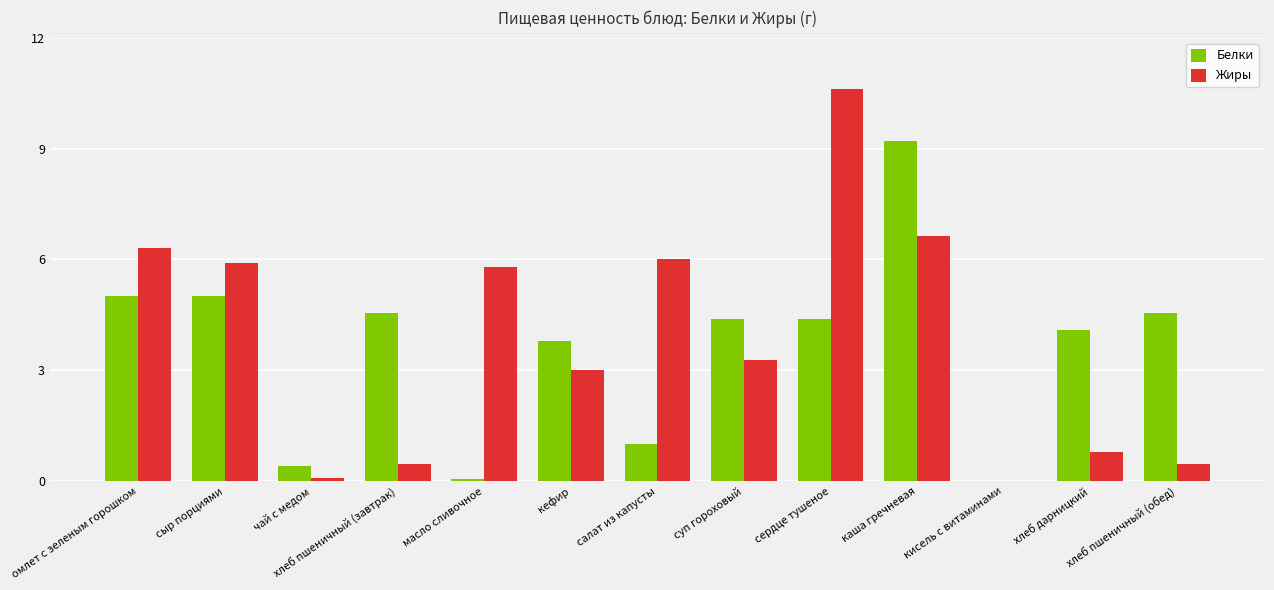

Are the bars grouped side by side (vs. stacked)?

Yes